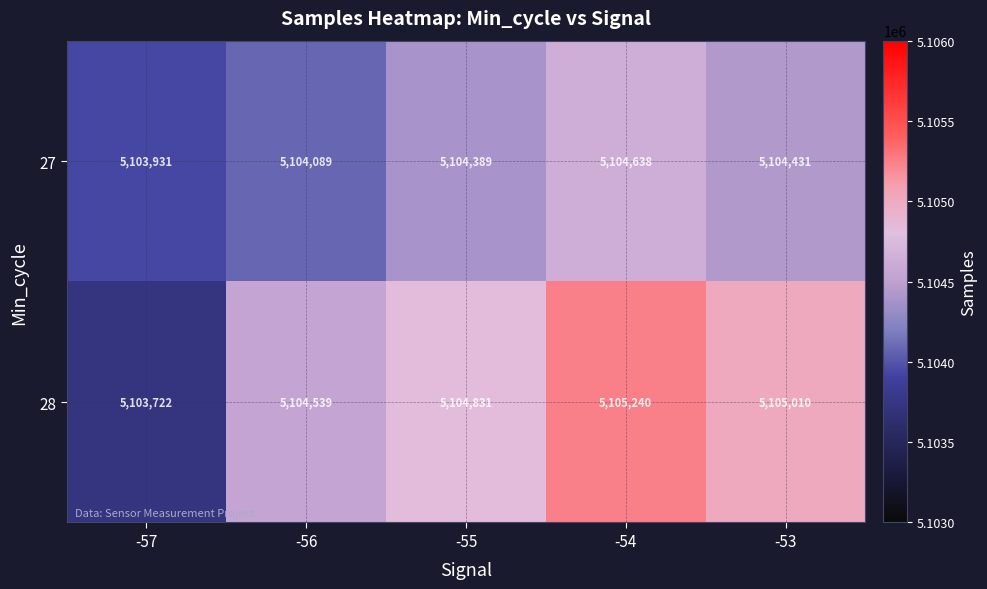

What is the approximate value of 28 at -57, to the nearest 50?

5103700